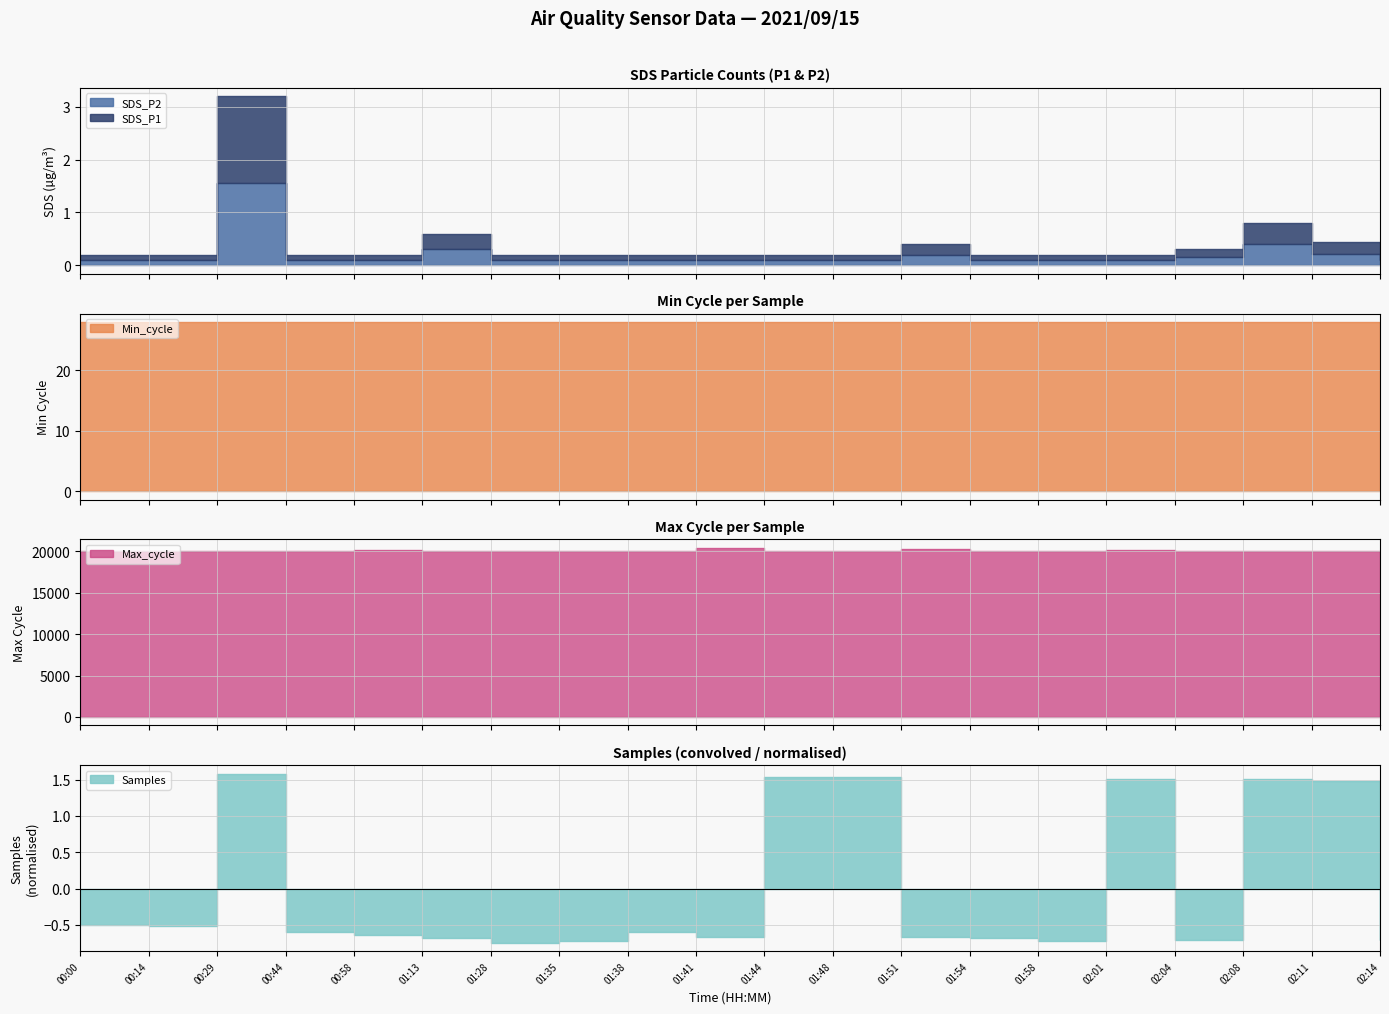

What is the label of the 17th point from the right?

00:44